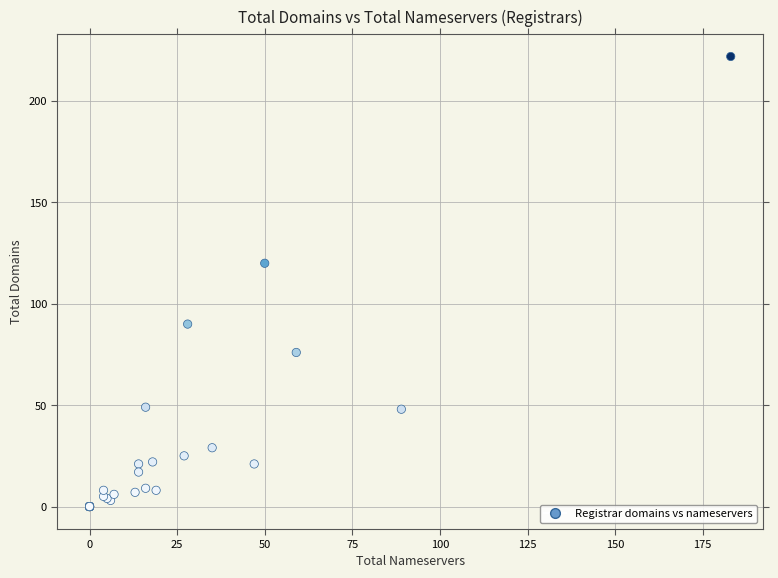

What Y value in the scatter plot is closest to 111?

120